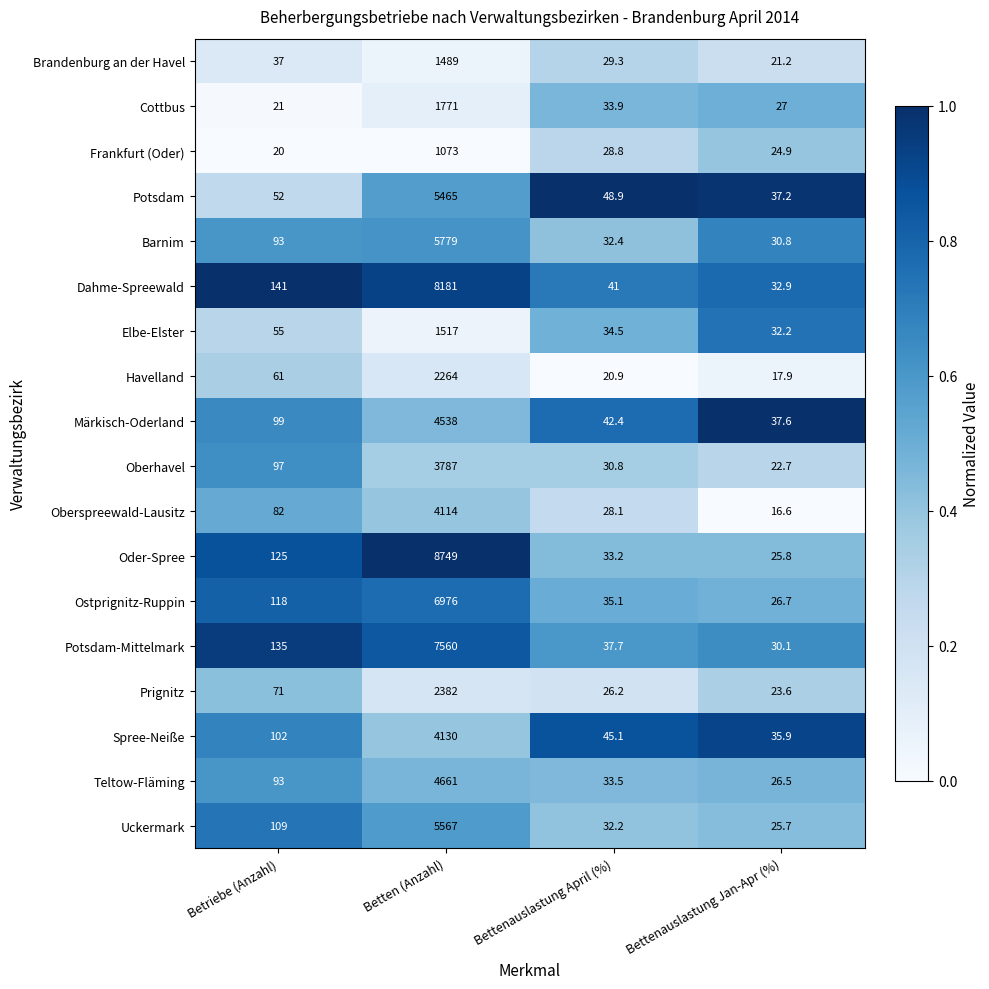

Is the value of Frankfurt (Oder) at Bettenauslastung Jan-Apr (%) greater than the value of Oberspreewald-Lausitz at Betriebe (Anzahl)?

No